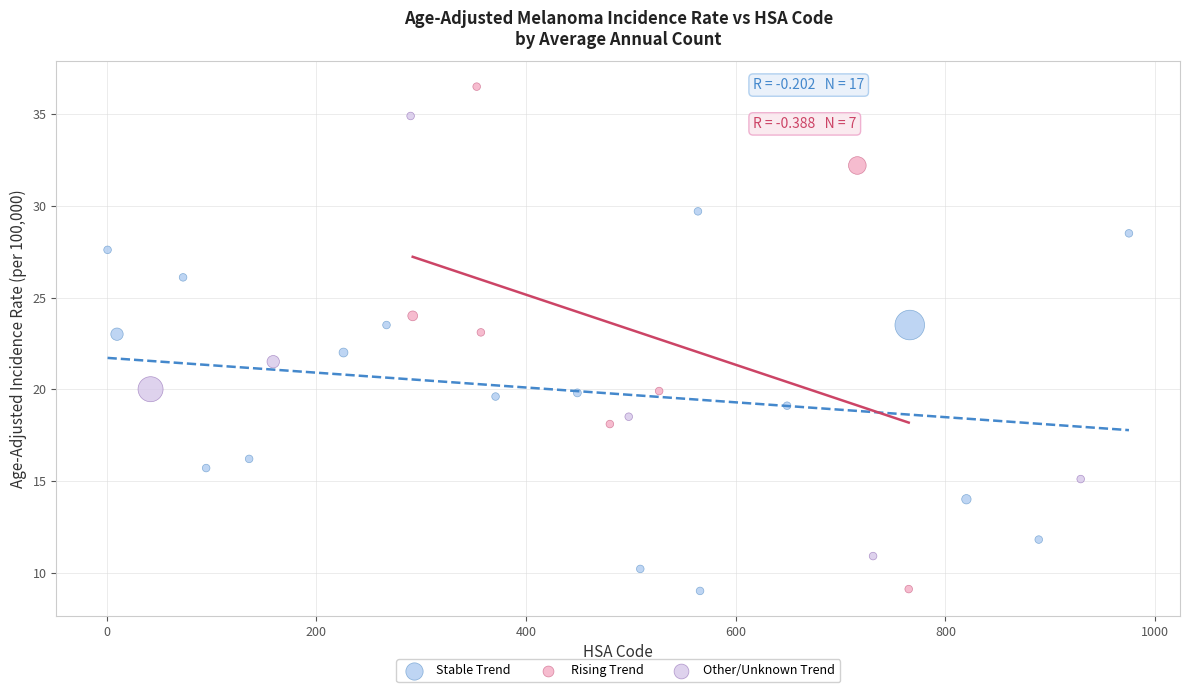

Which series has the widest spread of Y values?

Rising Trend